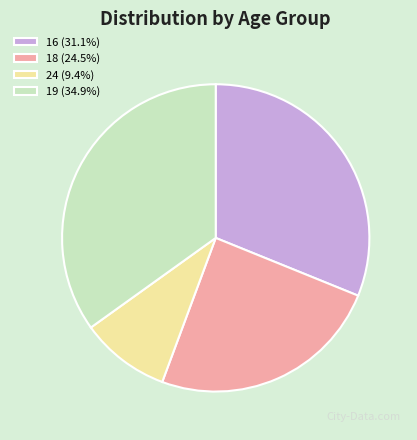

Is it true that 24 is 9% of the pie?

True